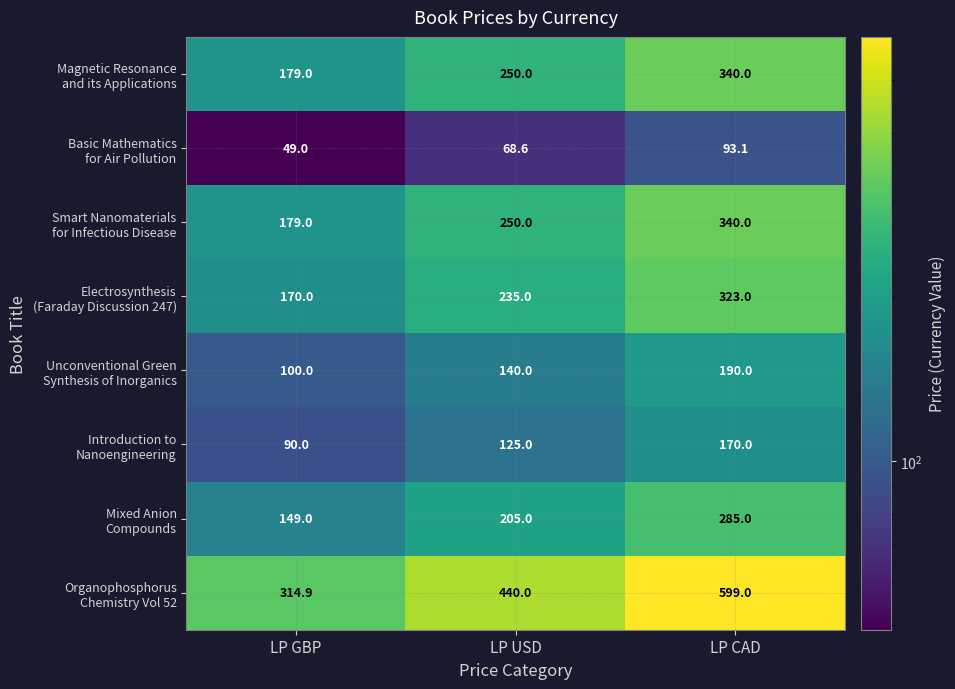

What is the difference between the highest and lowest values at LP GBP?

265.9